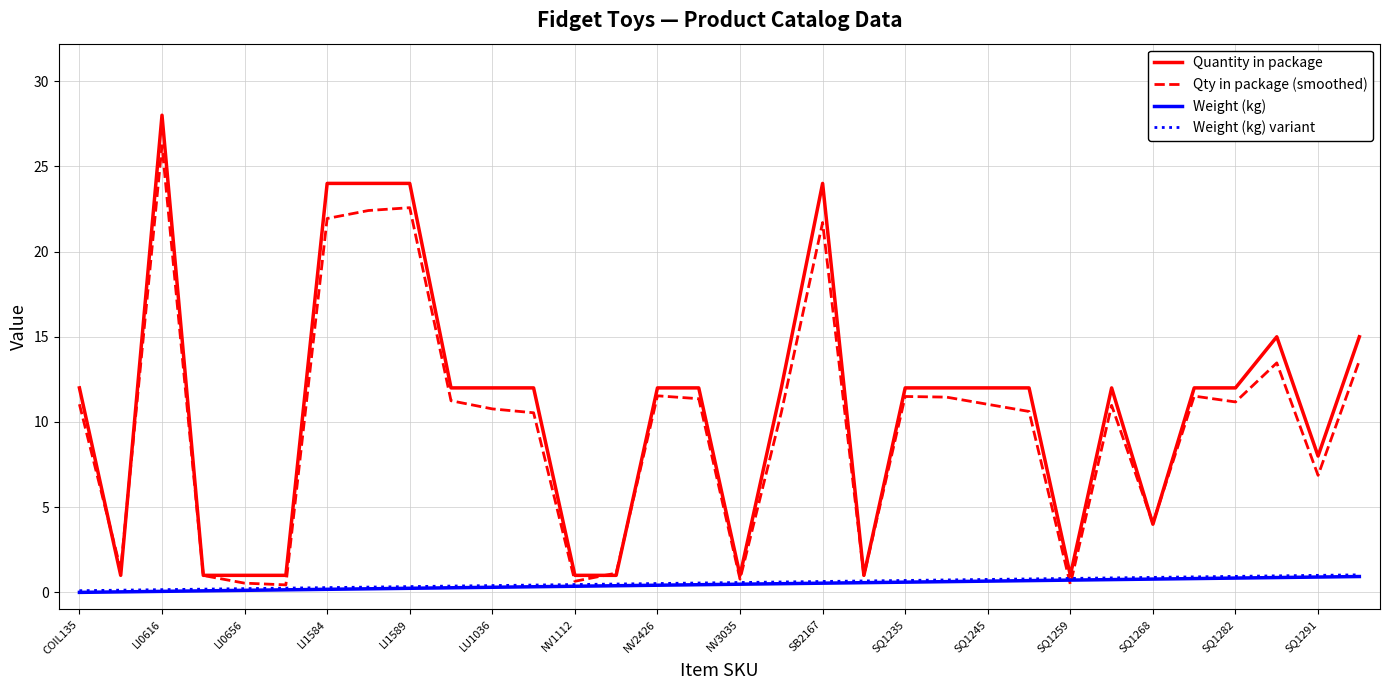

What are all the series names shown in the legend?

Quantity in package, Qty in package (smoothed), Weight (kg), Weight (kg) variant